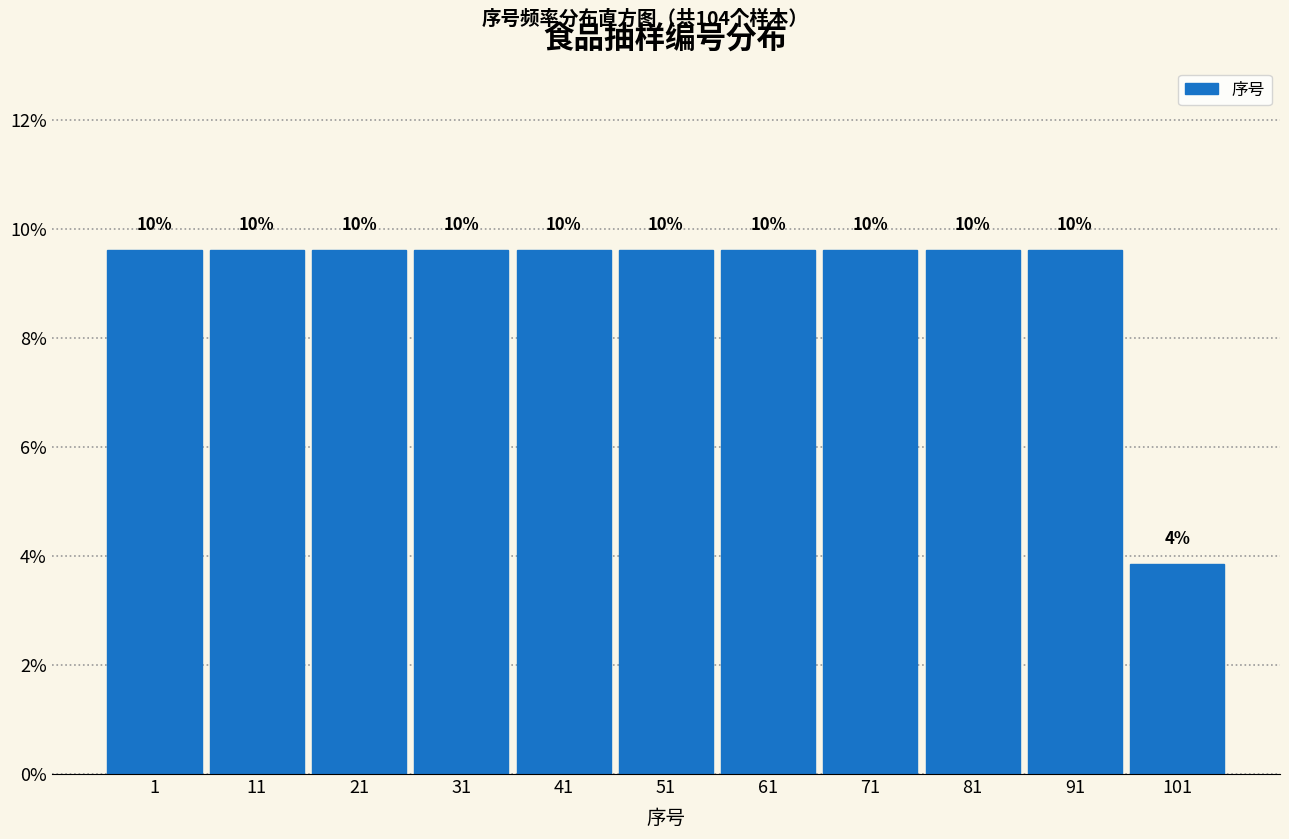

Are the bars horizontal?

No